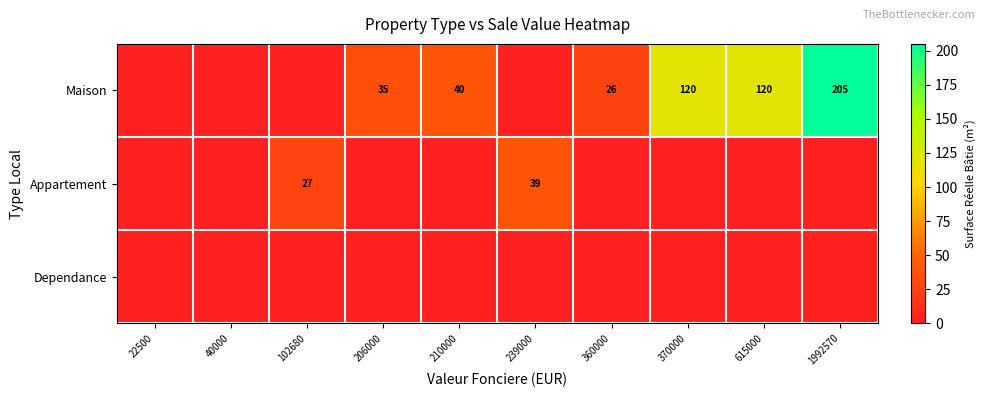

Is it true that Maison equals 26 at 360000?

True